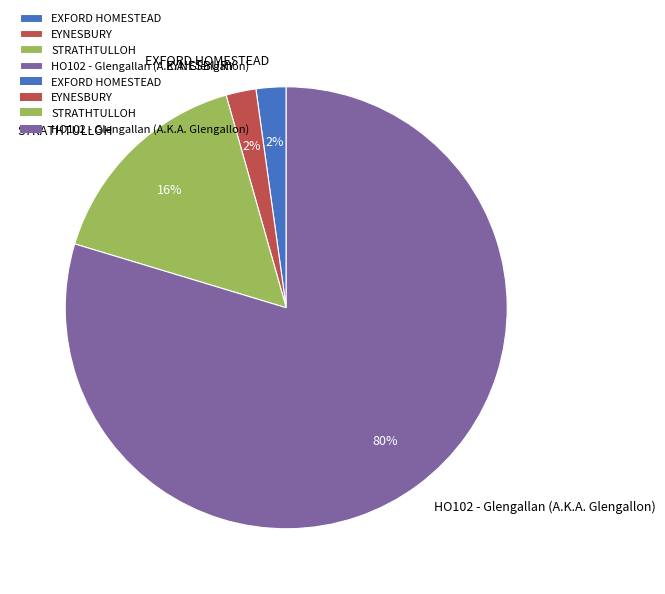

The EYNESBURY slice represents 14% of the pie. True or false?

False